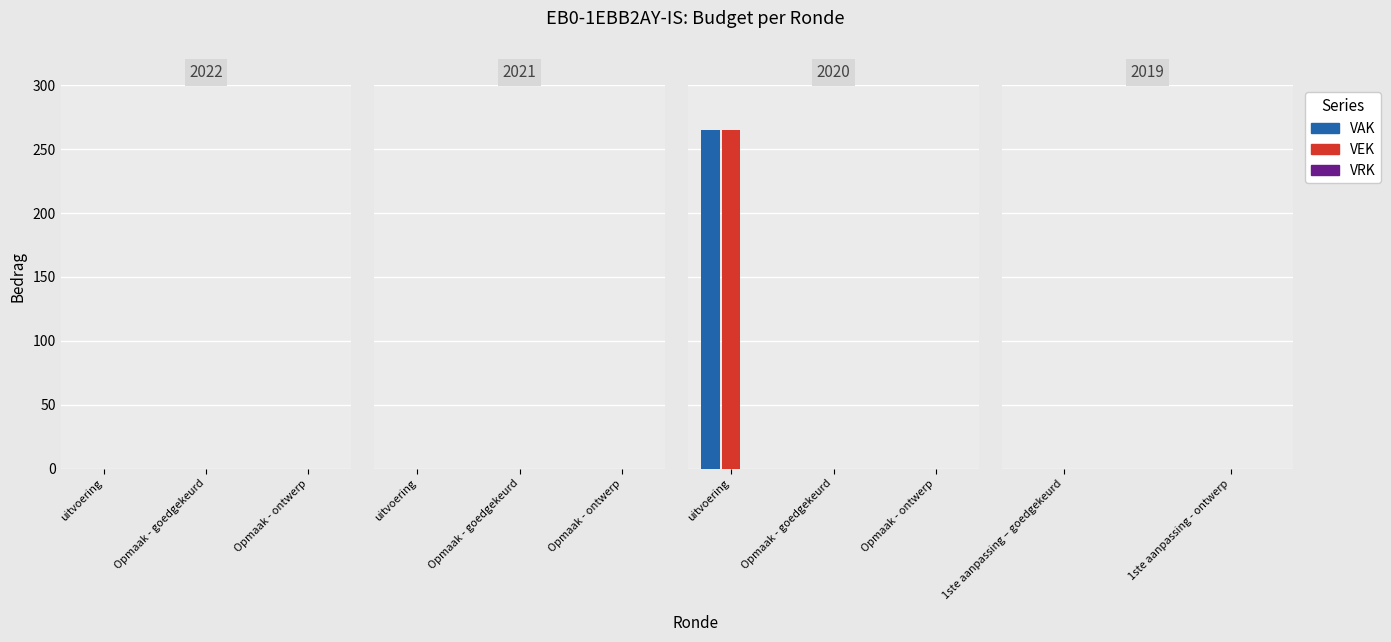

Does the chart contain stacked bars?

No